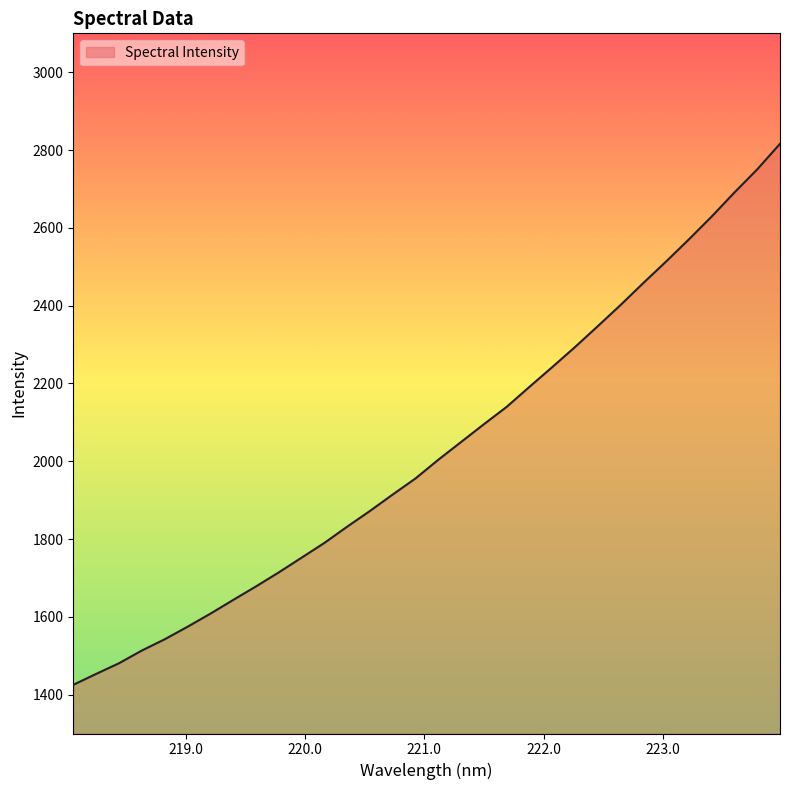

Reading right to left, extract all data points from this chart.

2816.0	2750.3	2690.9	2629.1	2570.3	2513.5	2458.2	2401.6	2347.2	2293.5	2241.9	2191.1	2139.7	2095.0	2049.4	2003.7	1955.7	1914.3	1872.0	1831.5	1789.7	1751.8	1714.0	1677.9	1643.1	1607.8	1574.2	1542.0	1513.2	1480.5	1453.2	1425.1